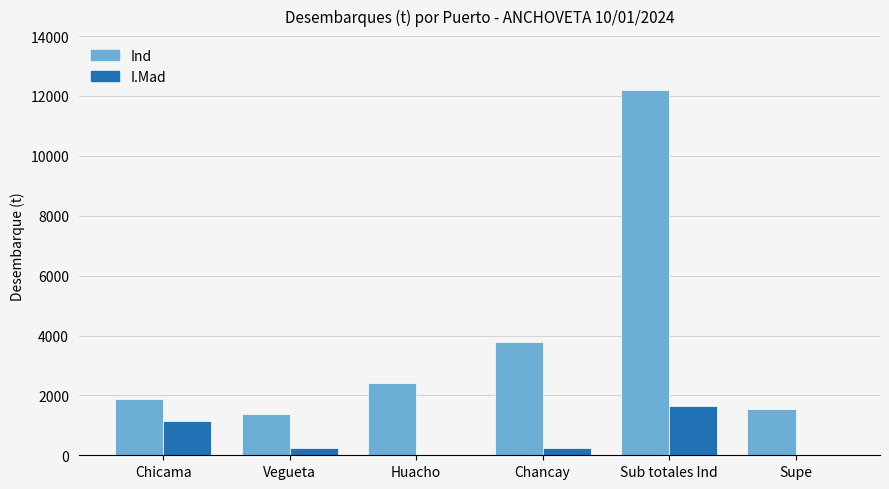

Where does the I.Mad series first go above 256?

Chicama